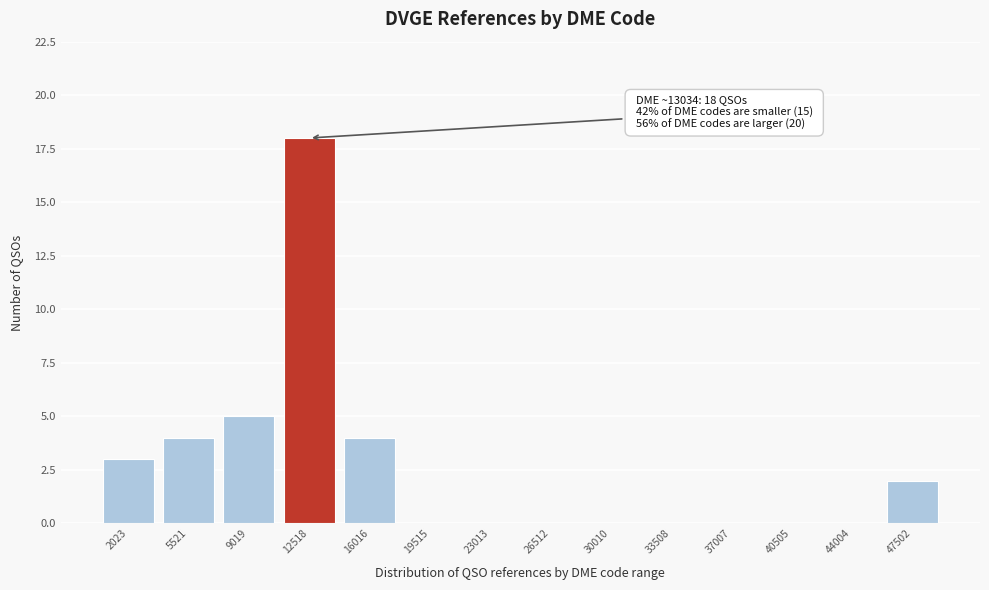

Reading left to right, transcribe all the data shown in this chart.

2023=3	5521=4	9019=5	12518=18	16016=4	19515=0	23013=0	26512=0	30010=0	33508=0	37007=0	40505=0	44004=0	47502=2